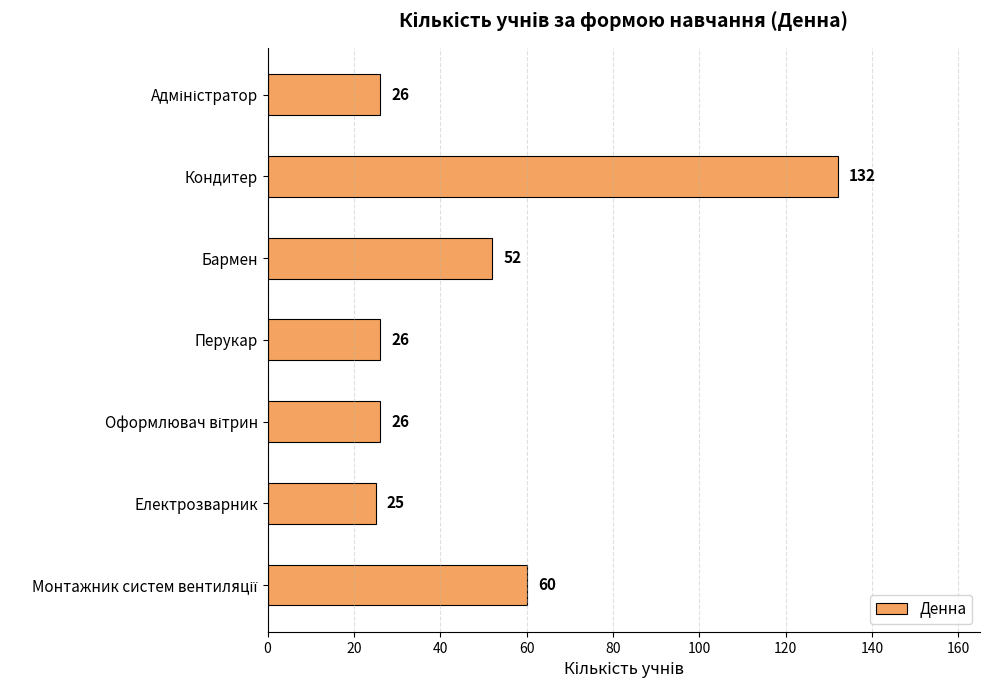

What is the greatest value displayed?

132